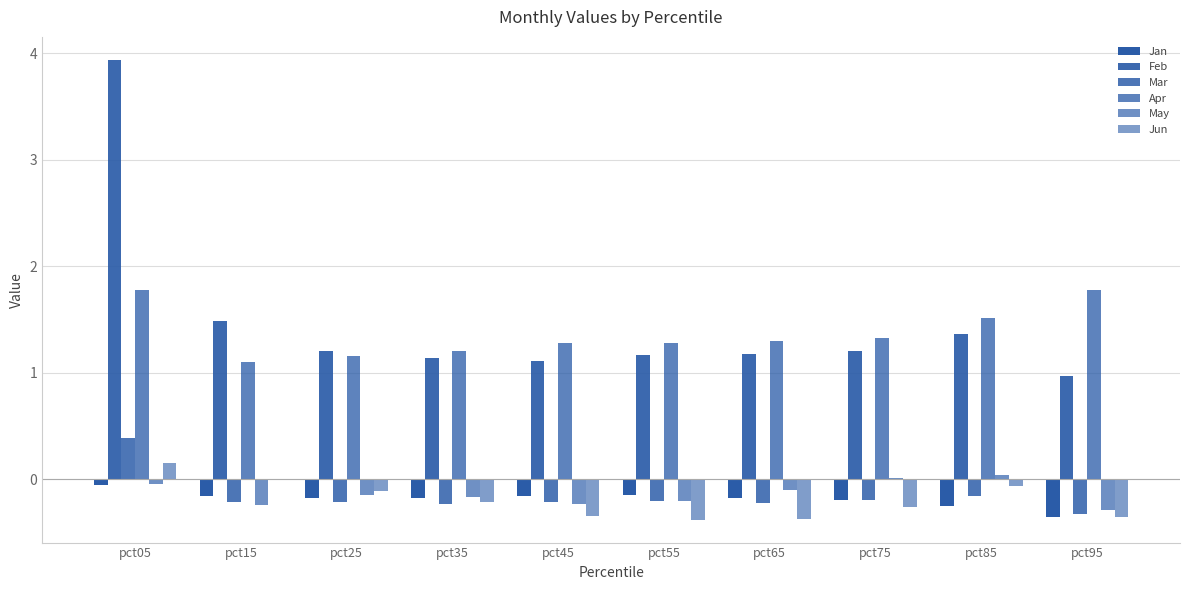

Count the number of data series in this chart.

6